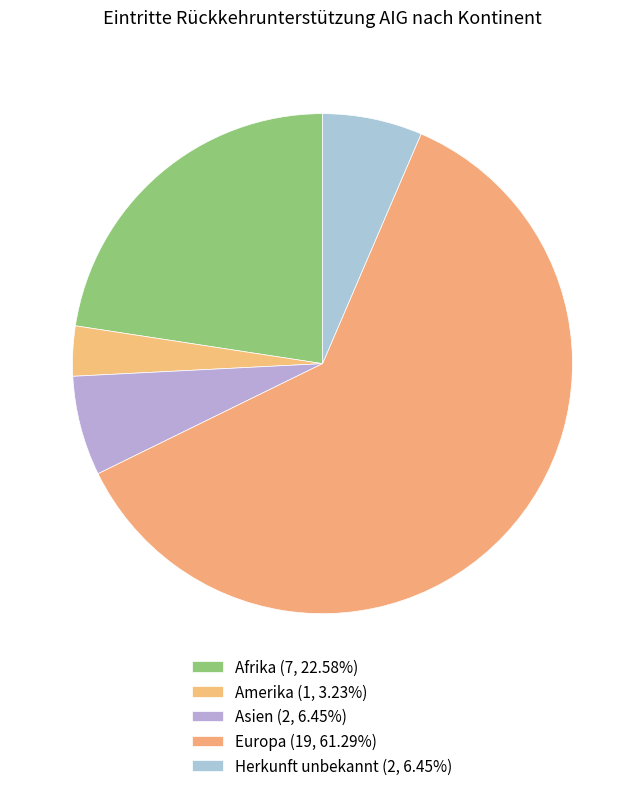

To the nearest percent, what is the combined percentage of Afrika and Amerika?

26%